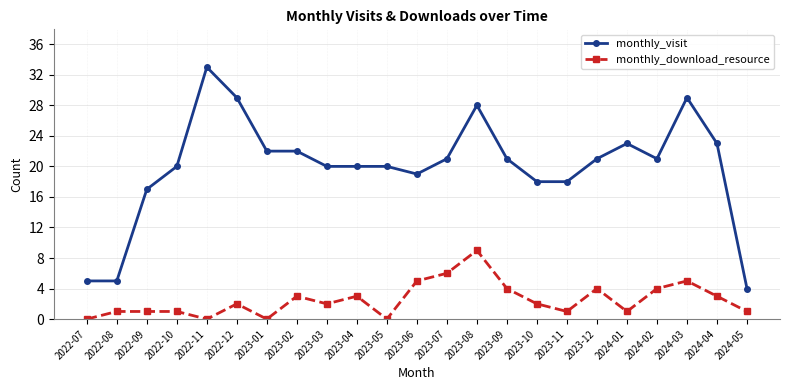

True or false: monthly_download_resource and monthly_visit cross at least once.

False